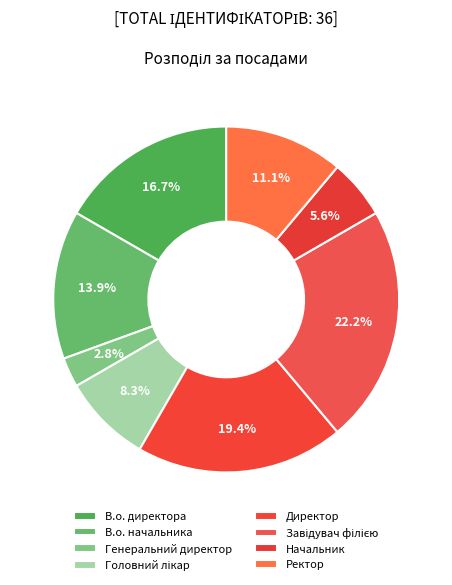

Which has a higher value, Генеральний директор or В.о. начальника?

В.о. начальника